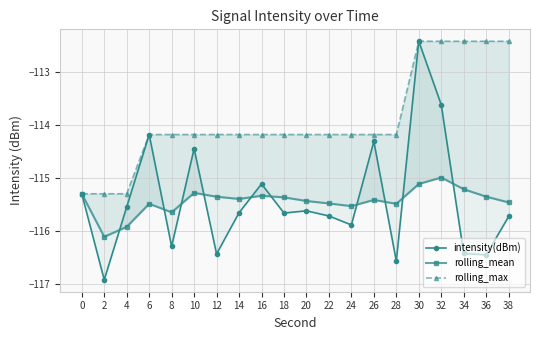

Does the chart have visible grid lines?

Yes